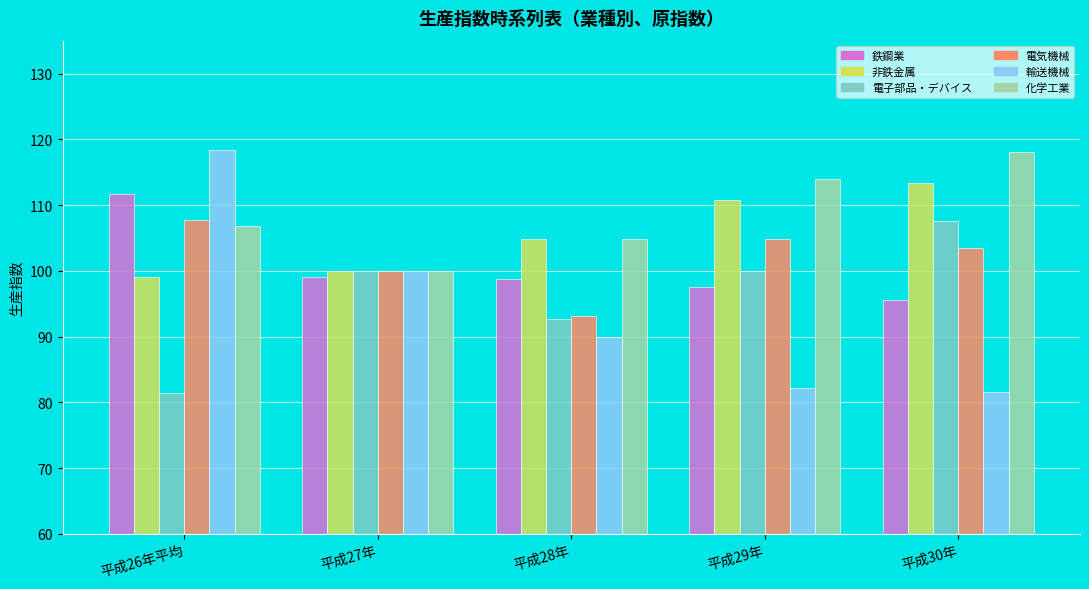

How many bars are there in each group?

6